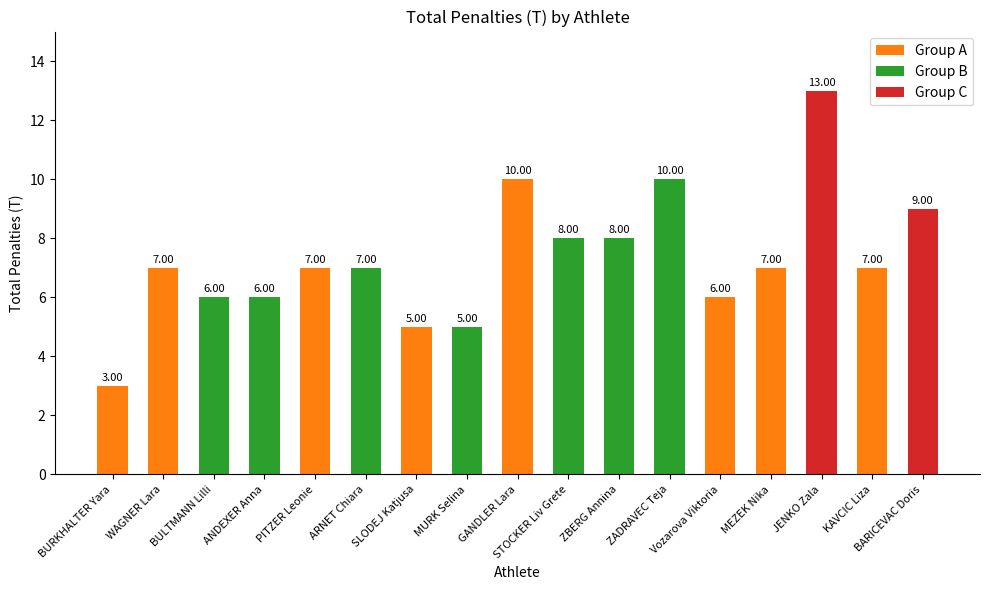

Which has a higher value, ZBERG Annina or JENKO Zala?

JENKO Zala